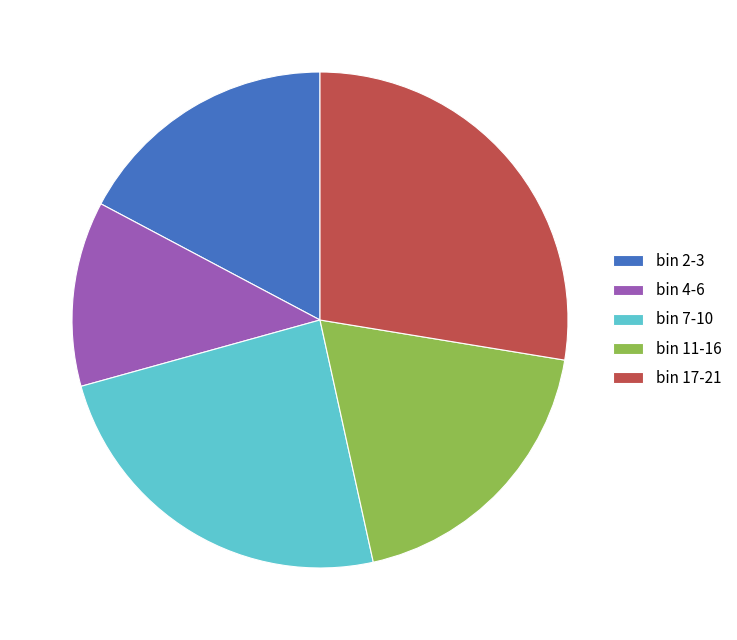

Does bin 17-21 account for over 50% of the chart?

No